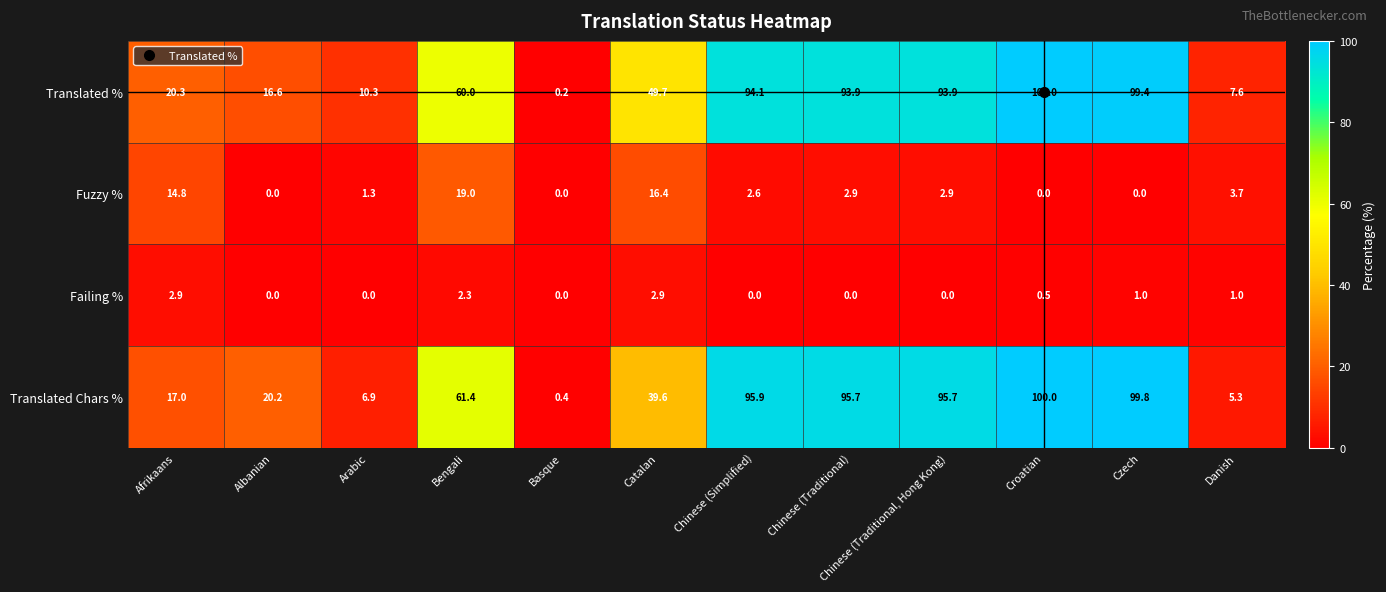

At which category does the chart reach its peak across all series?

Croatian